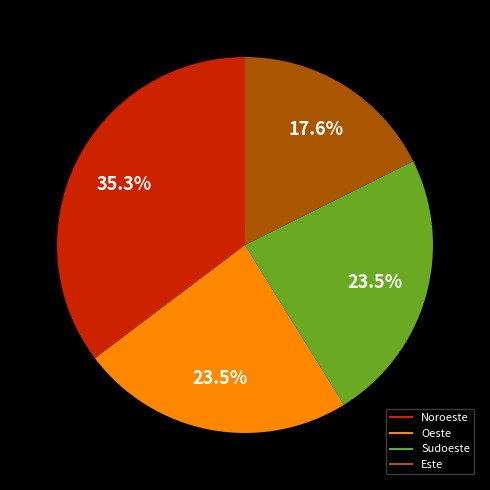

Is there any slice that represents more than half of the pie?

No